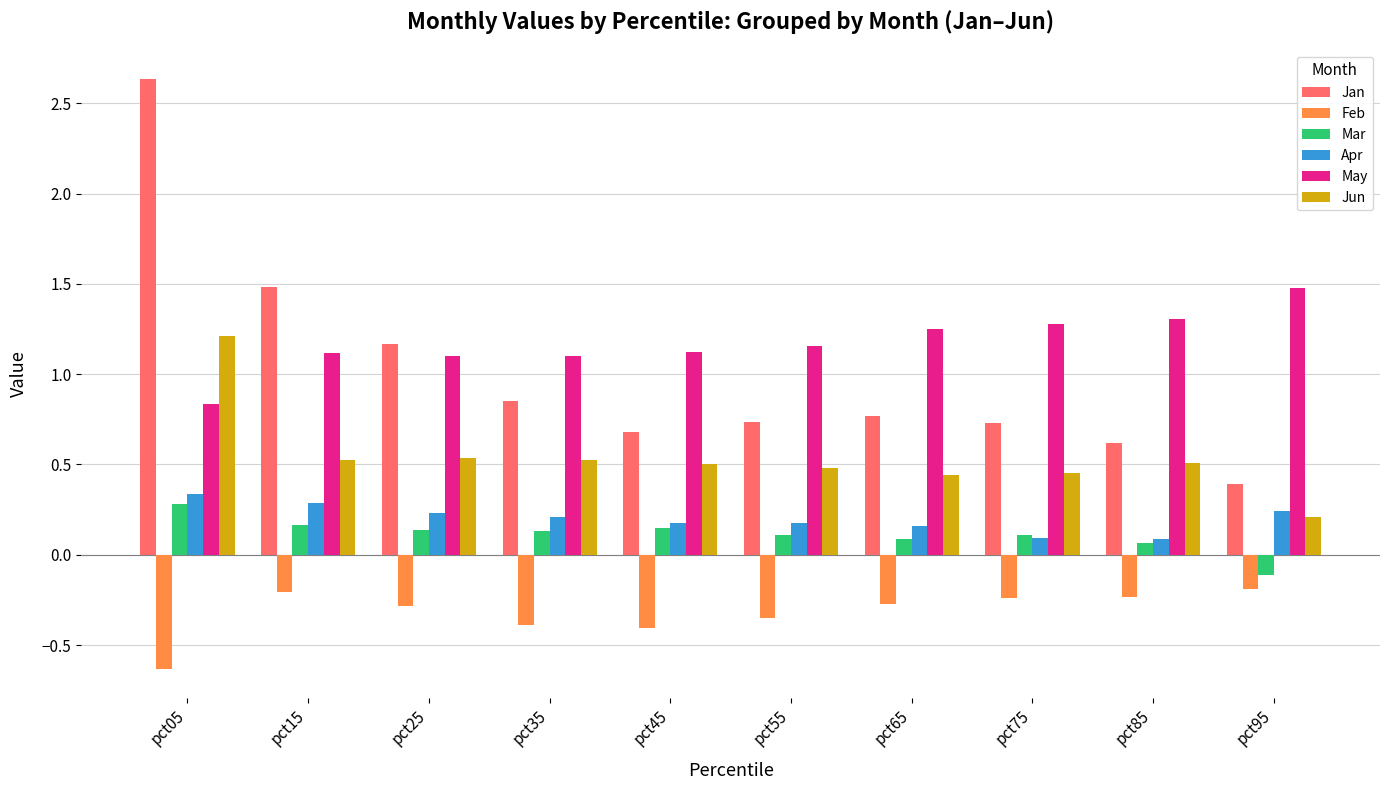

Which series has the largest range (max minus min)?

Jan